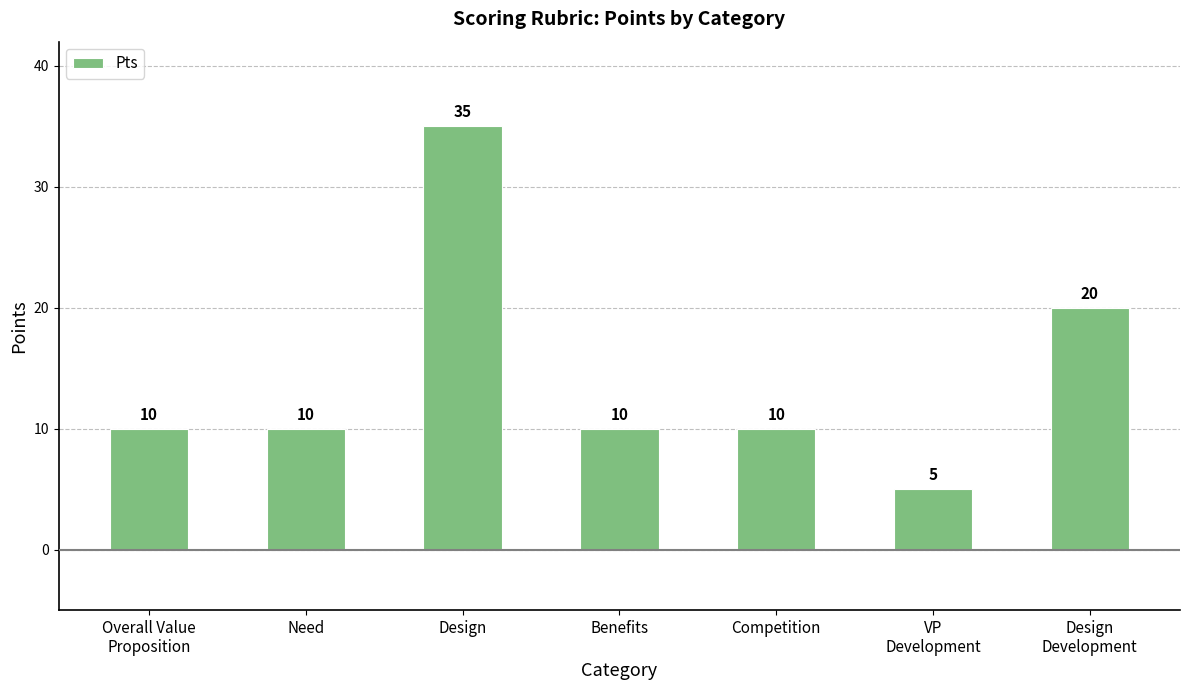

Approximately how many times larger is the value at Benefits compared to Need?

1.0